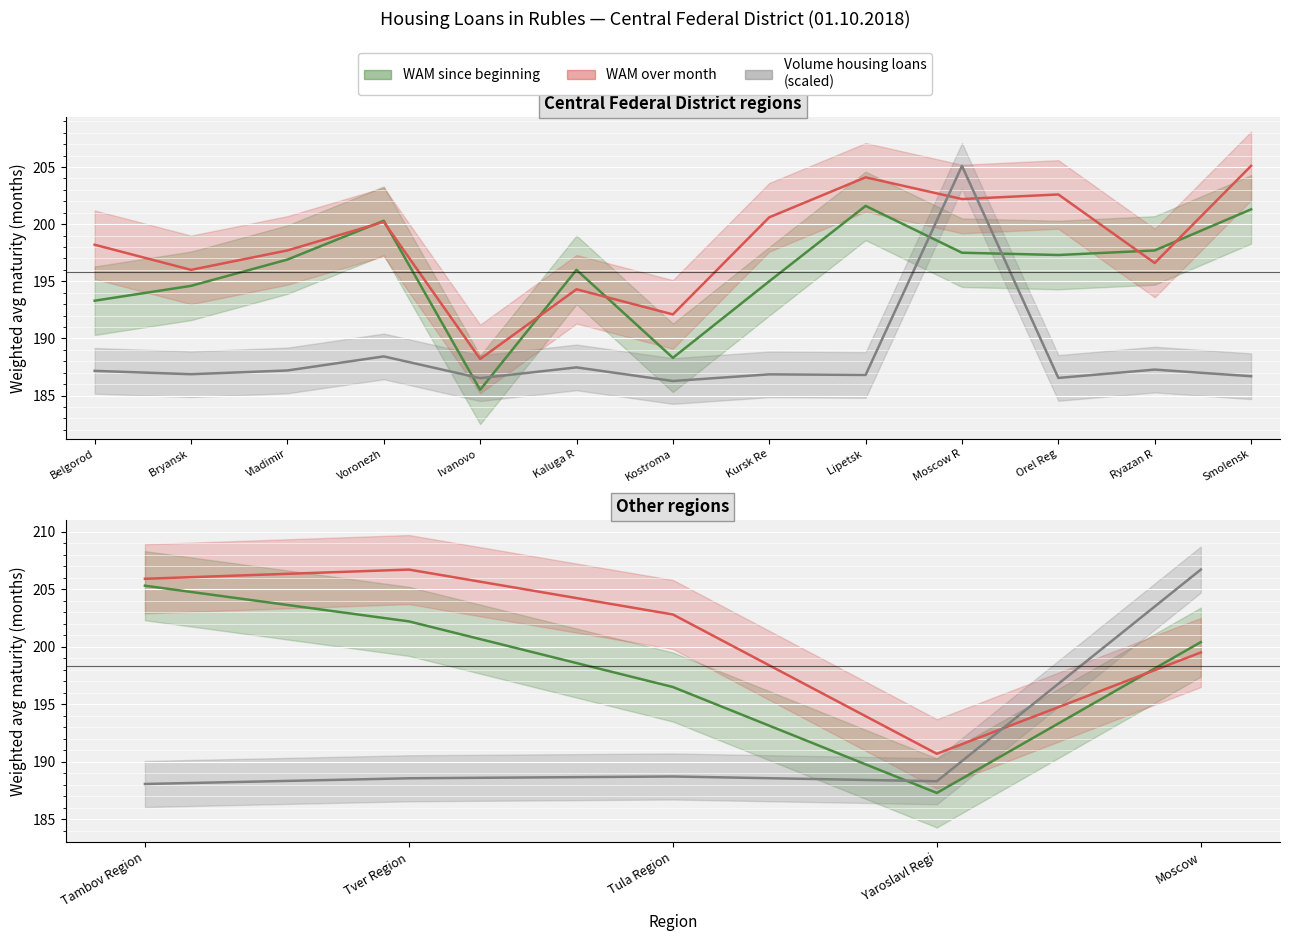

What is the sum of all WAM since beginning values?

991.7